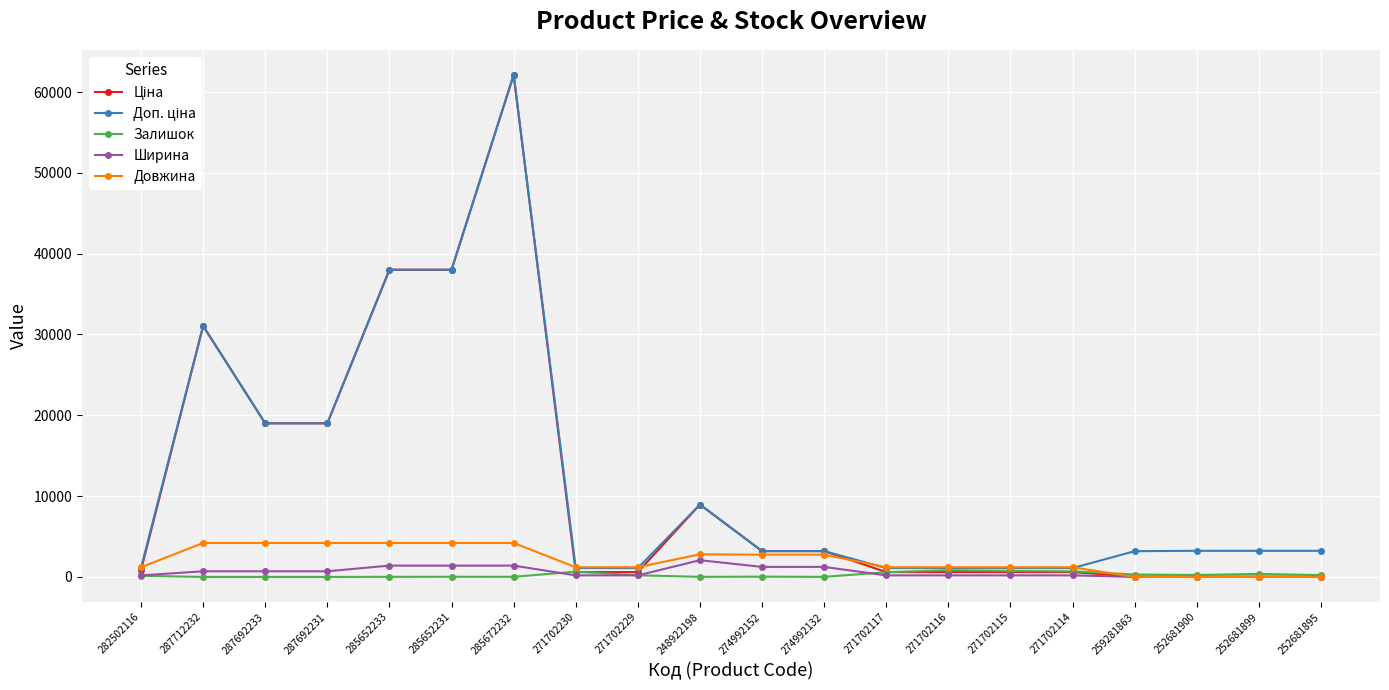

What is the difference between the maximum and minimum values in the Ширина series?

2070.0